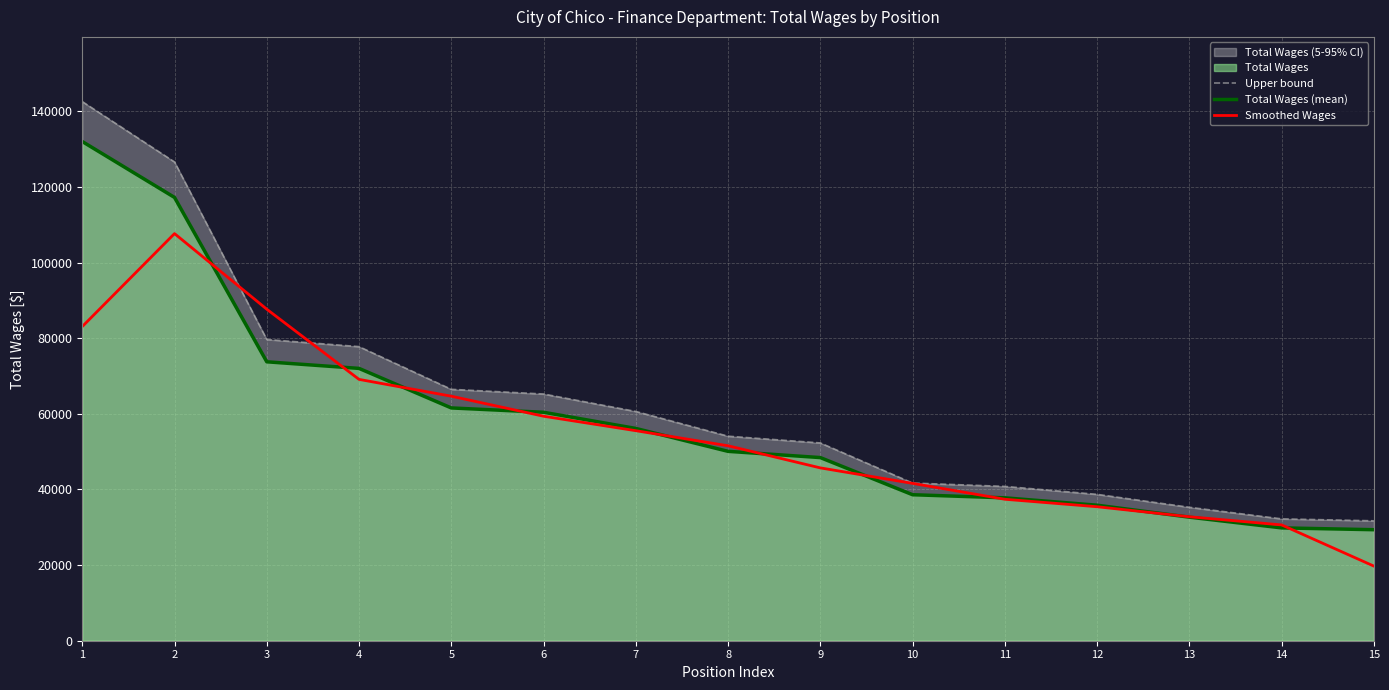

At which label is Smoothed Wages closest to 63703?

5